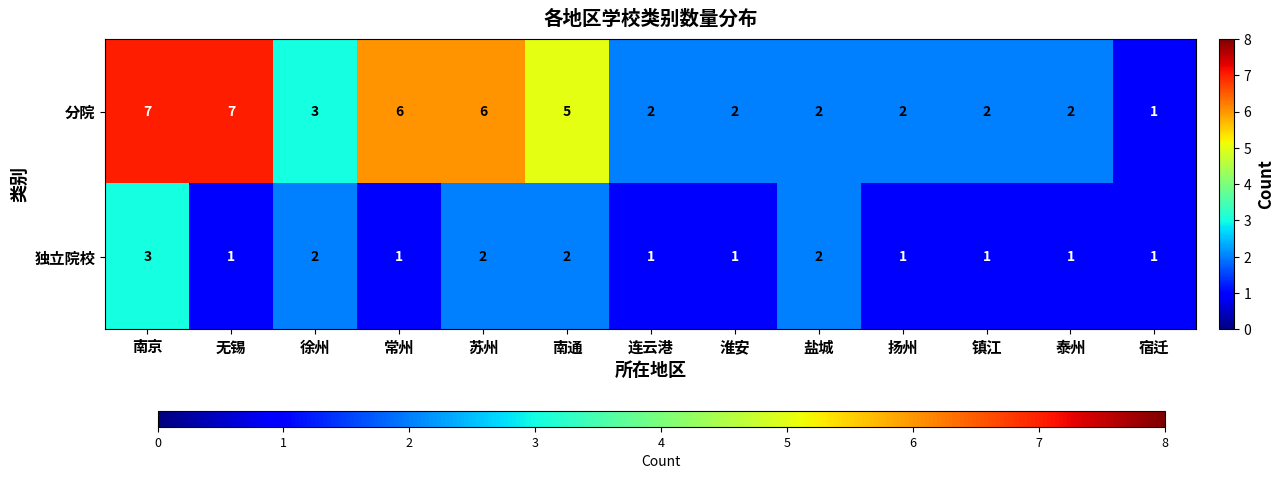

The value of 独立院校 at 宿迁 is 1. True or false?

True